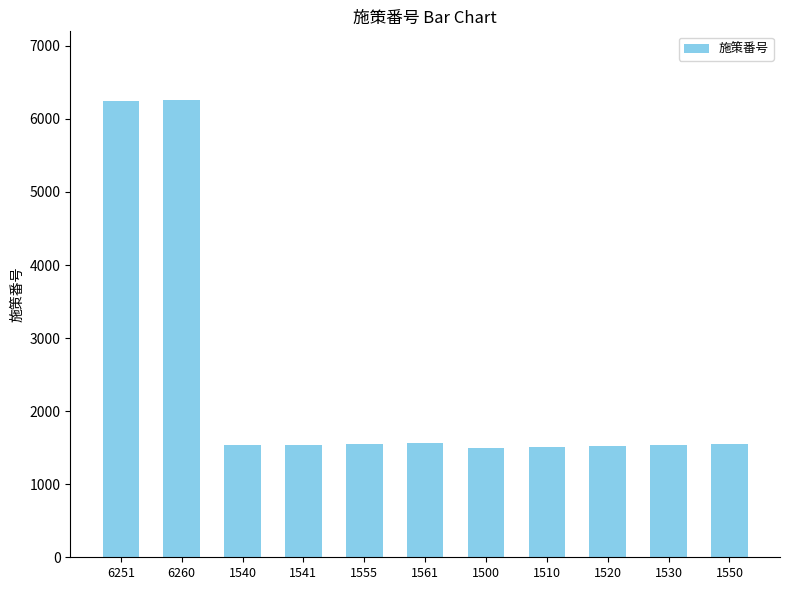

What is the change in value from 6260 to 1510?

-4750